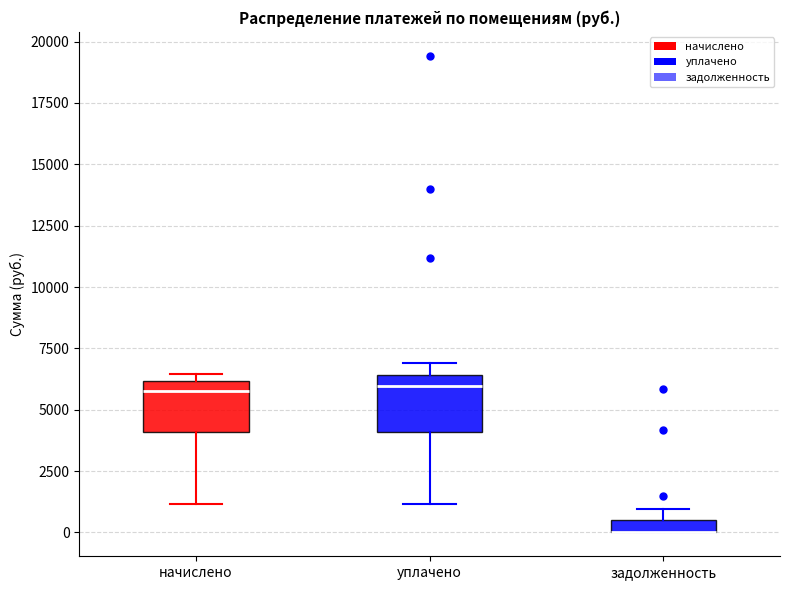

Where does the lower whisker of the box for уплачено end on the y-axis? The values are not printed on the chart, so give them approximately, as read against the axis.

1000